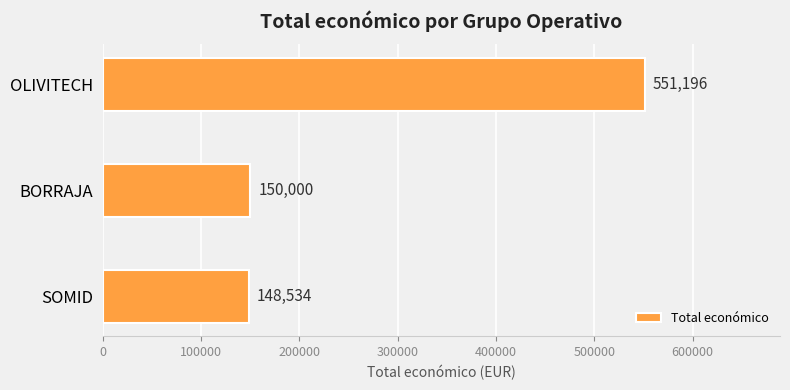

The value at SOMID is 148534. True or false?

True